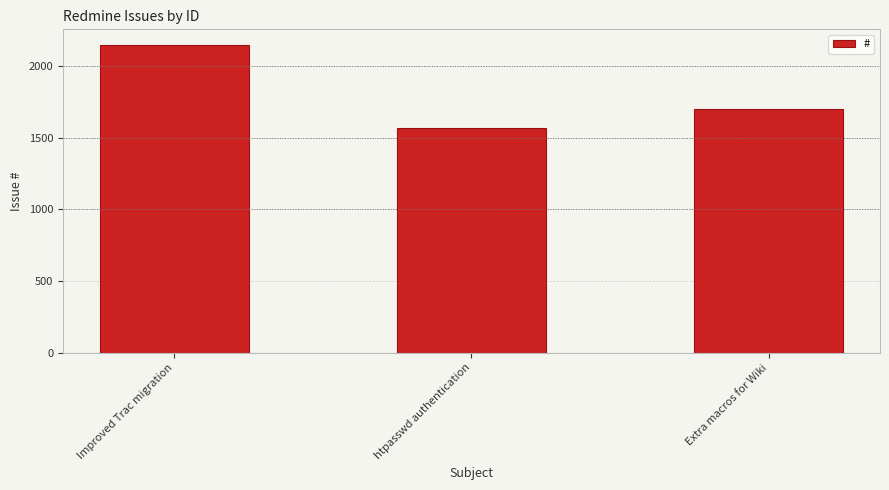

List the labels in order of value, smallest first.

htpasswd authentication, Extra macros for Wiki, Improved Trac migration